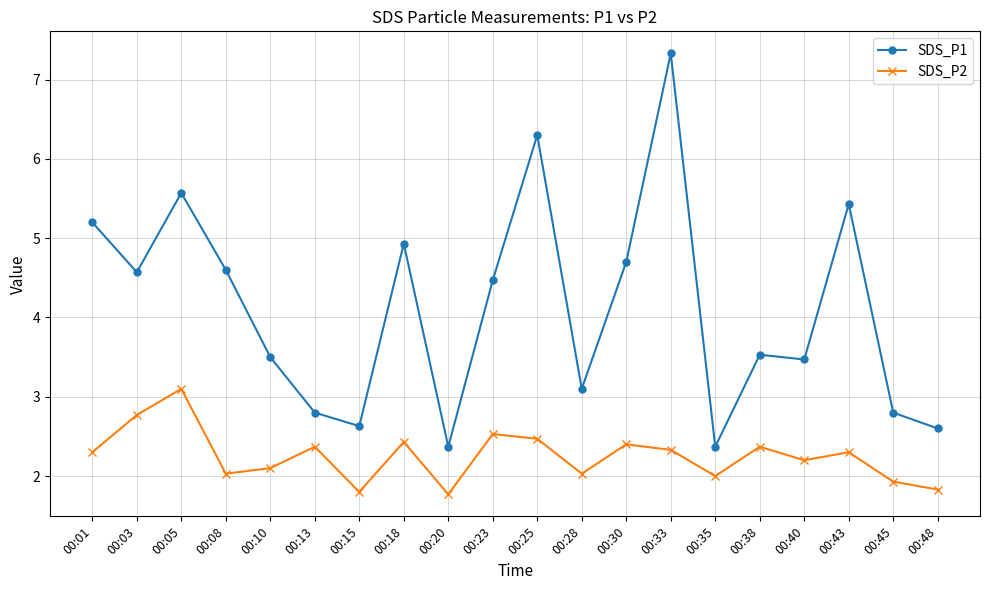

Which category has the highest value in the SDS_P1 series?

00:33